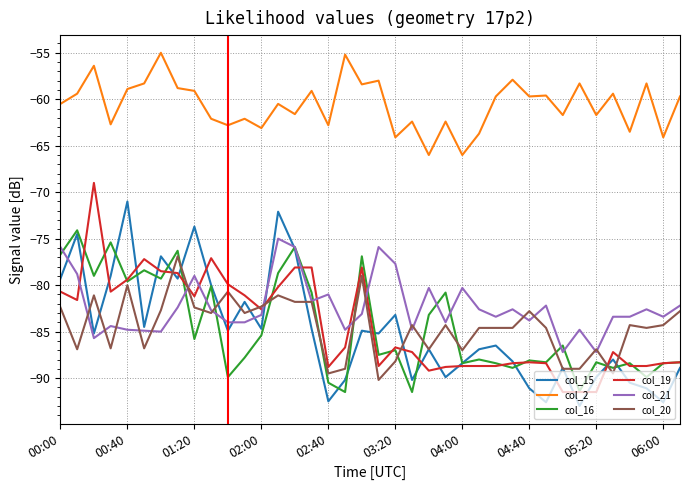

True or false: col_20 and col_2 intersect in this chart.

False